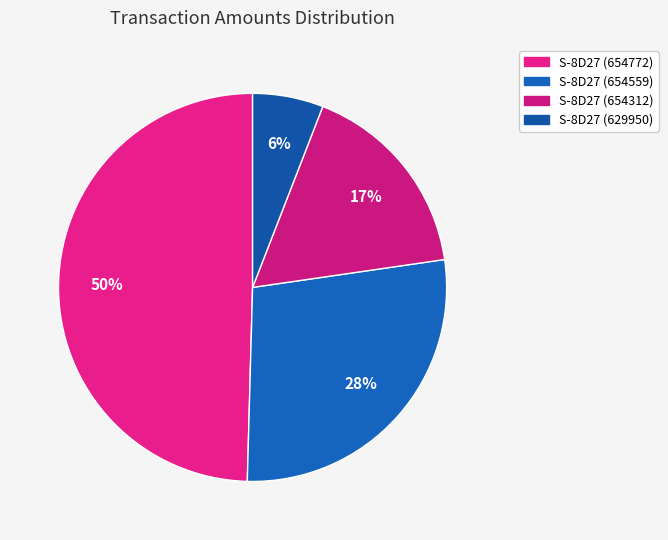

What is the smallest slice in the pie chart?

S-8D27 (629950)